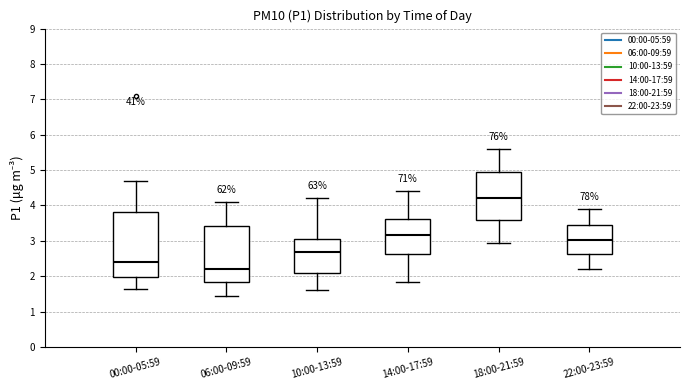

Comparing the boxes themselves (not the whiskers), which one is the tallest?

00:00-05:59